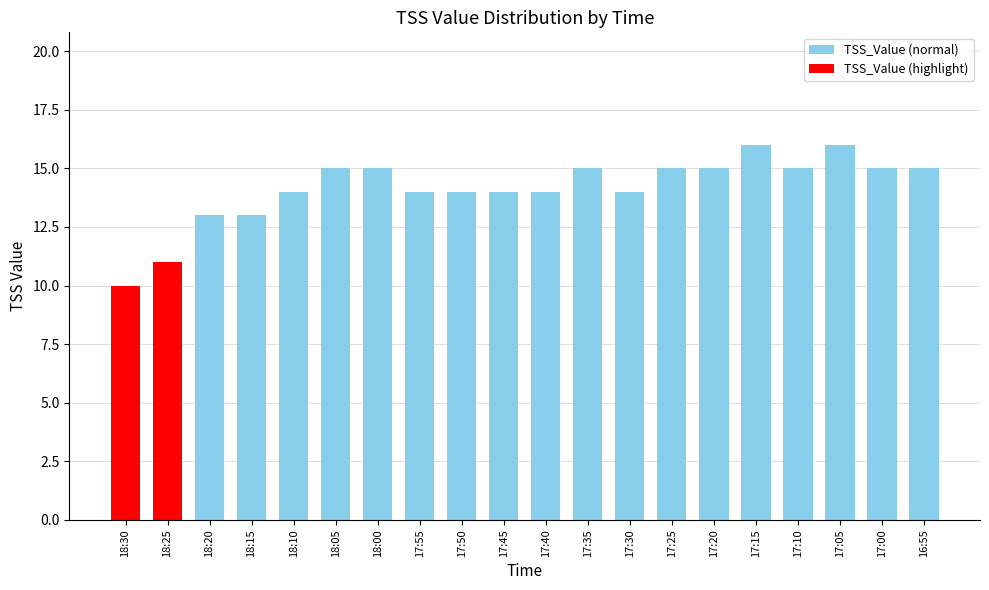

What is the difference between the maximum and second lowest values?

5